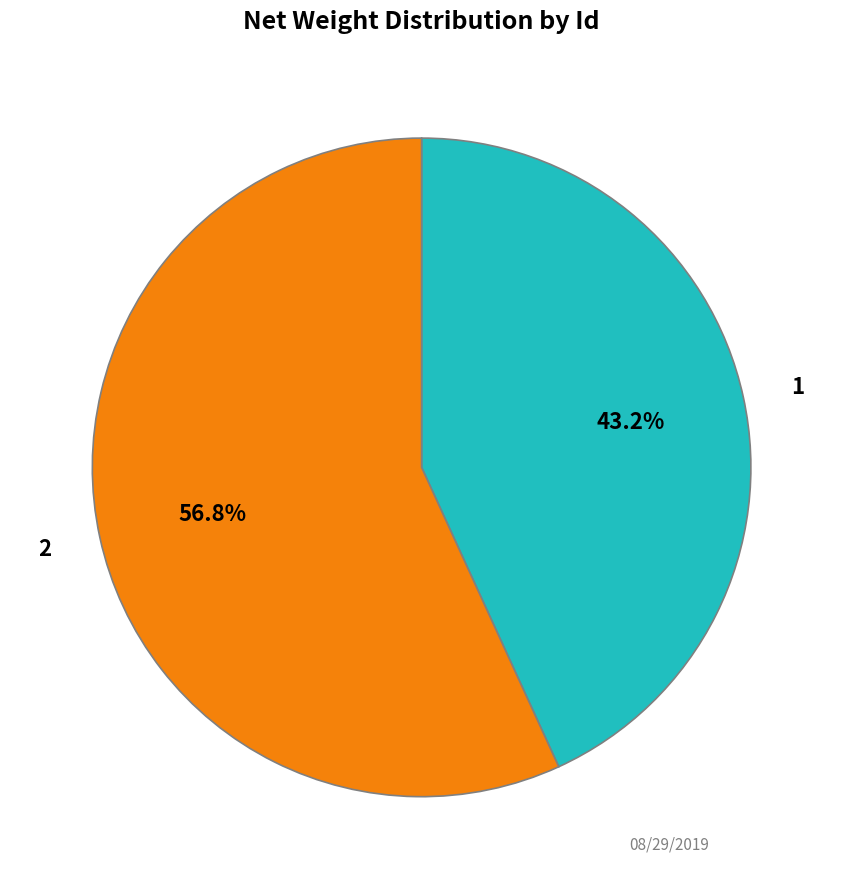

Does any single category account for the majority?

Yes